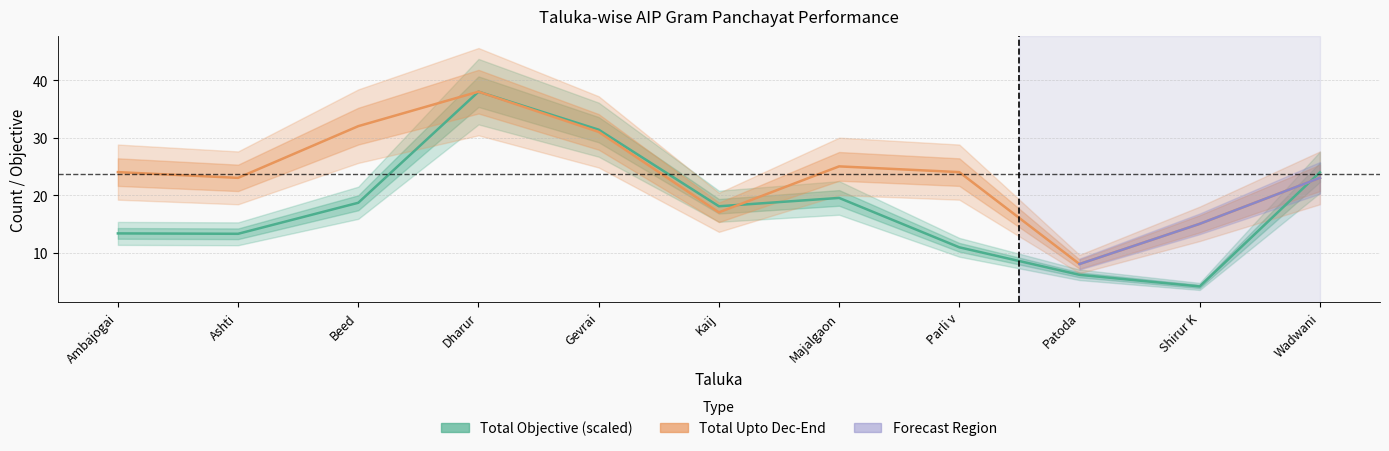

Where is the first local maximum for Total Objective?

Dharur